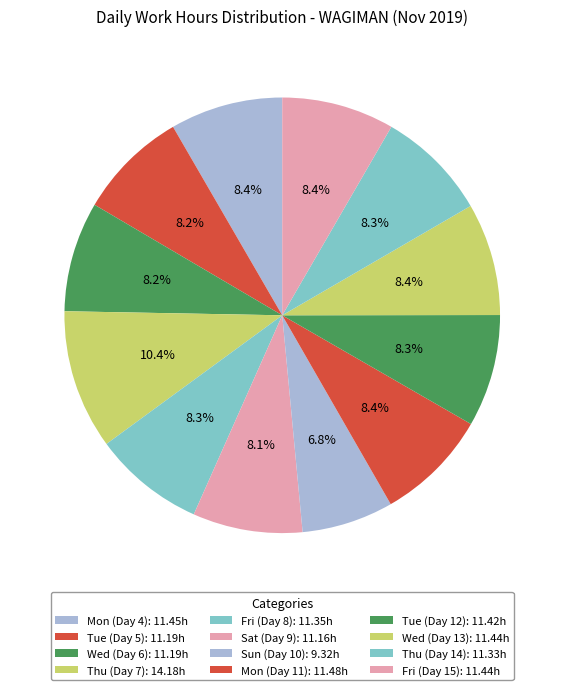

How many segments does this pie chart have?

12